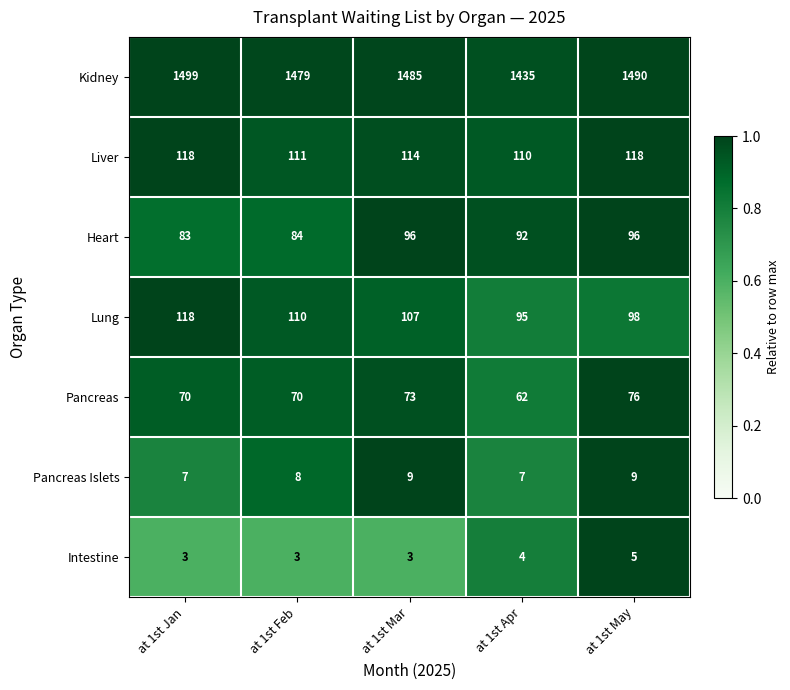

True or false: Lung has a value of 35 at at 1st Feb.

False